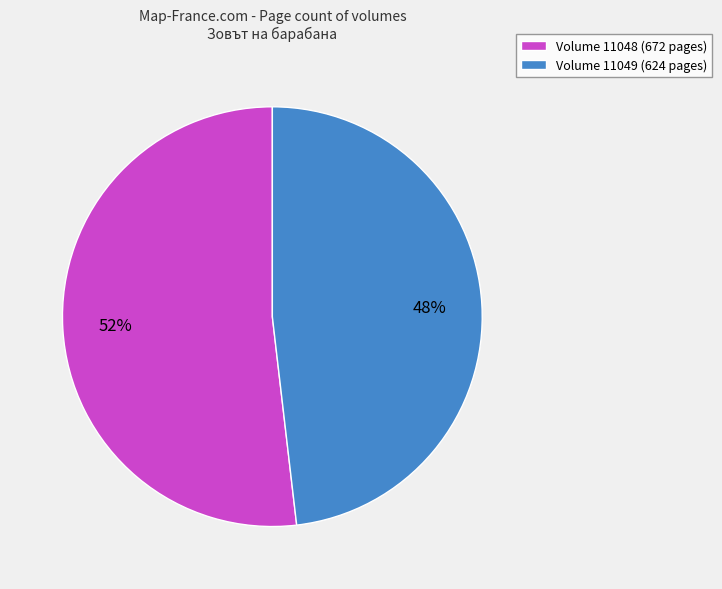

Which slice represents more than half of the pie?

Volume 11048 (672 pages)